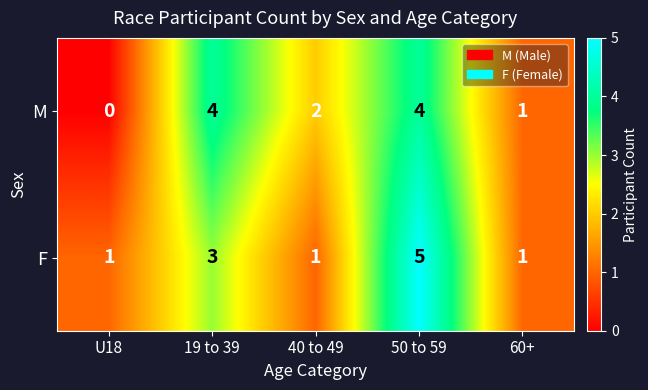

What is the difference between the F values at U18 and 50 to 59?

4